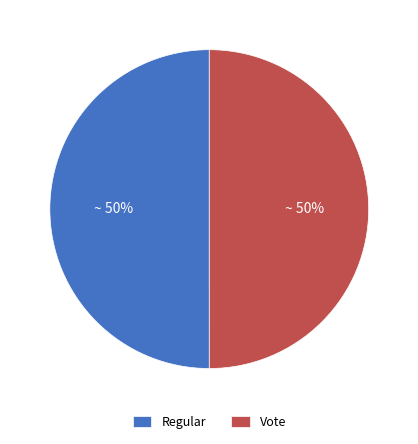

Approximately how many times larger is the value at Regular compared to Vote?

1.0